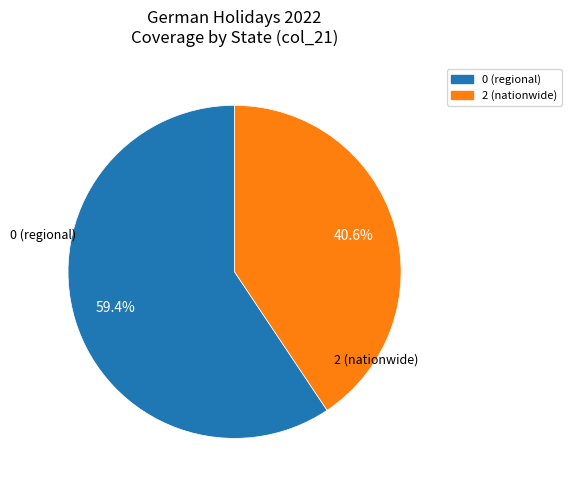

Is there a majority slice in this chart?

Yes